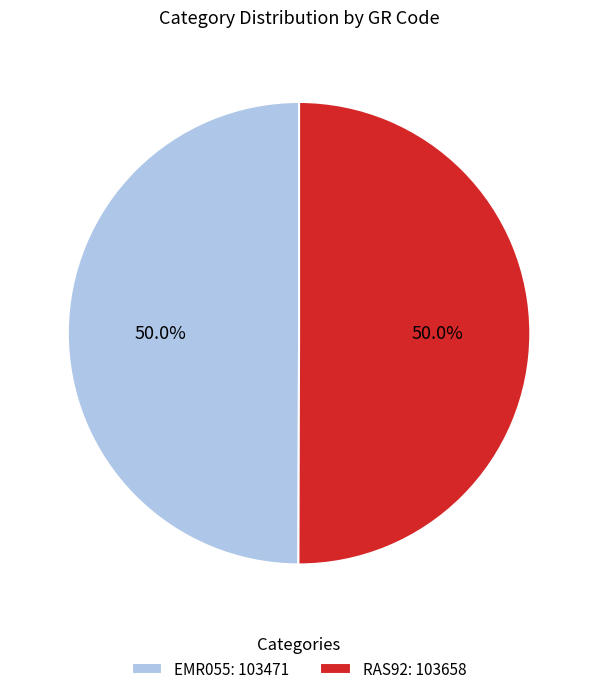

True or false: RAS92 accounts for 59% of the total.

False